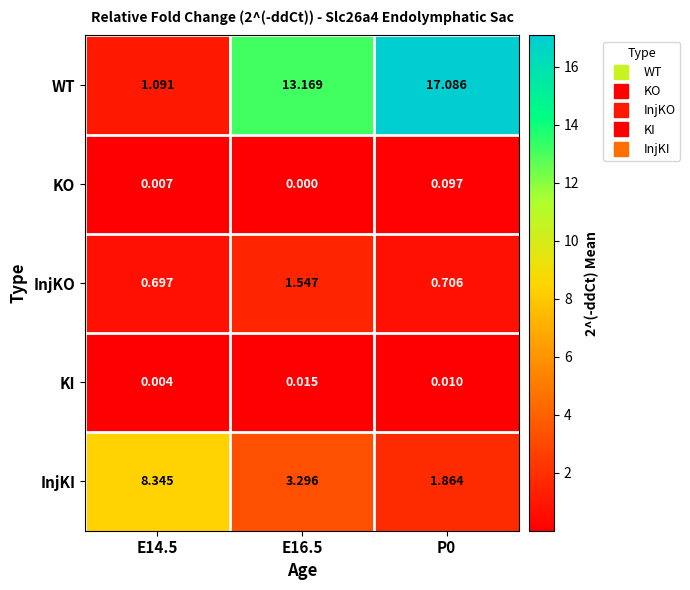

Is the value of KO at E16.5 greater than the value of InjKI at E14.5?

No